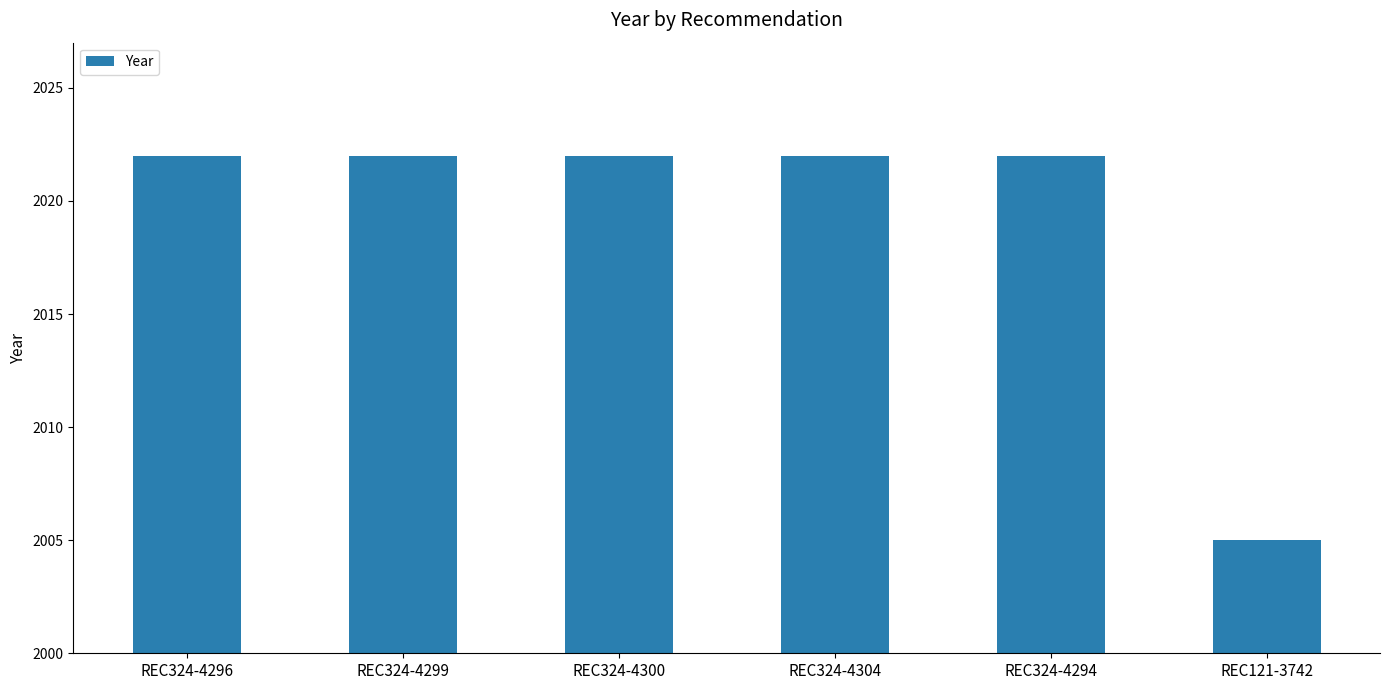

True or false: the data shows 2022 at REC324-4294.

True